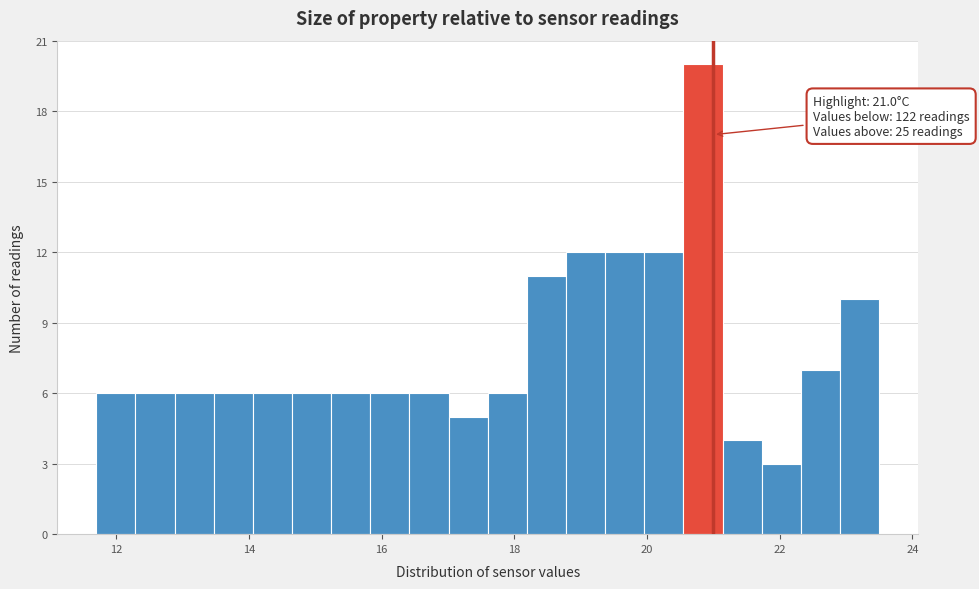

Around what value on the x-axis is the tallest bar? Give the approximate position of its centre, as read against the axis.

20.8